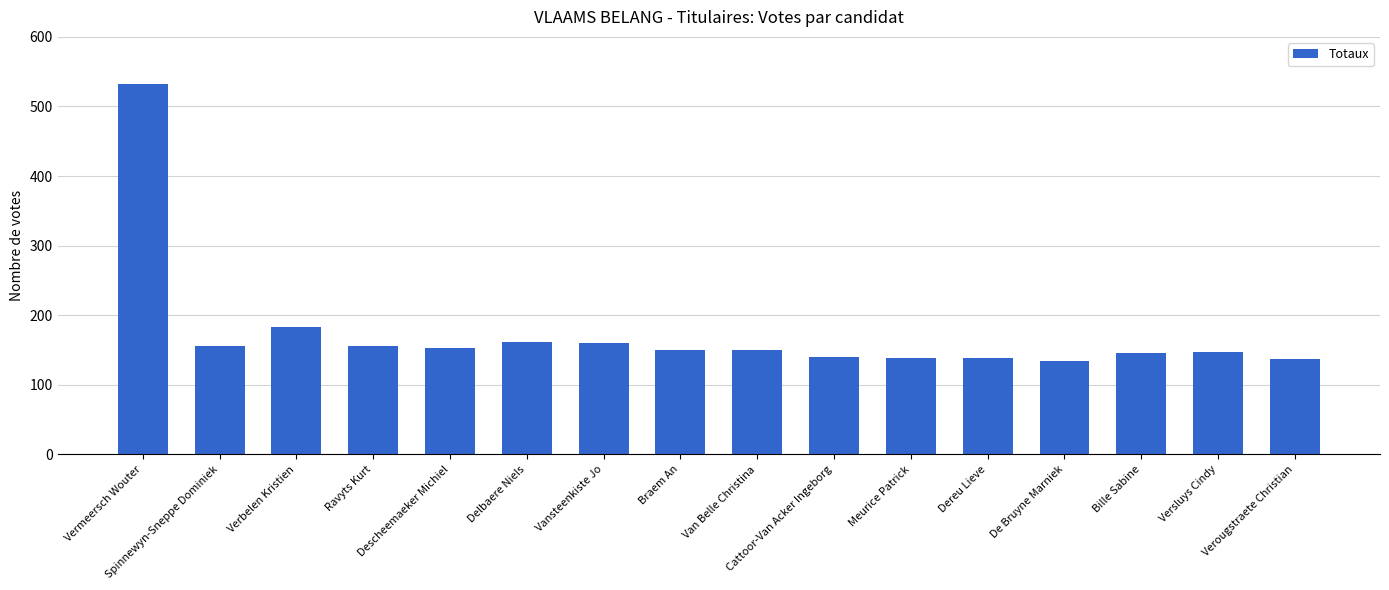

What is the sum of all values?

2783